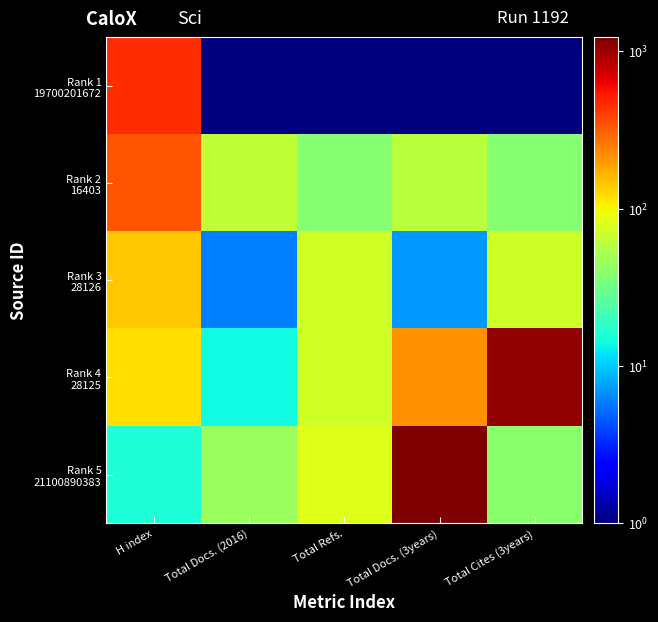

Which series has the largest range (max minus min)?

Rank 5 21100890383